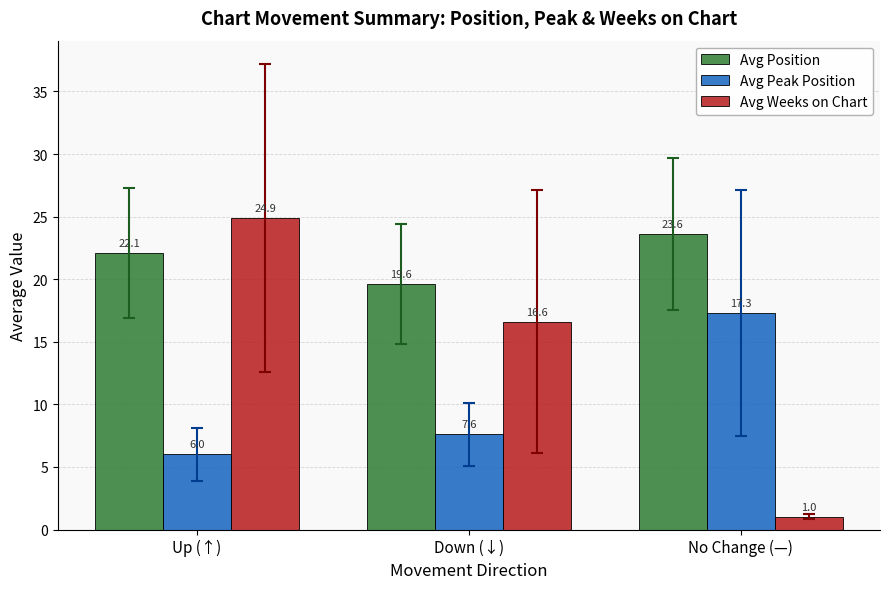

At which category is the sum across all series the highest?

Up (↑)